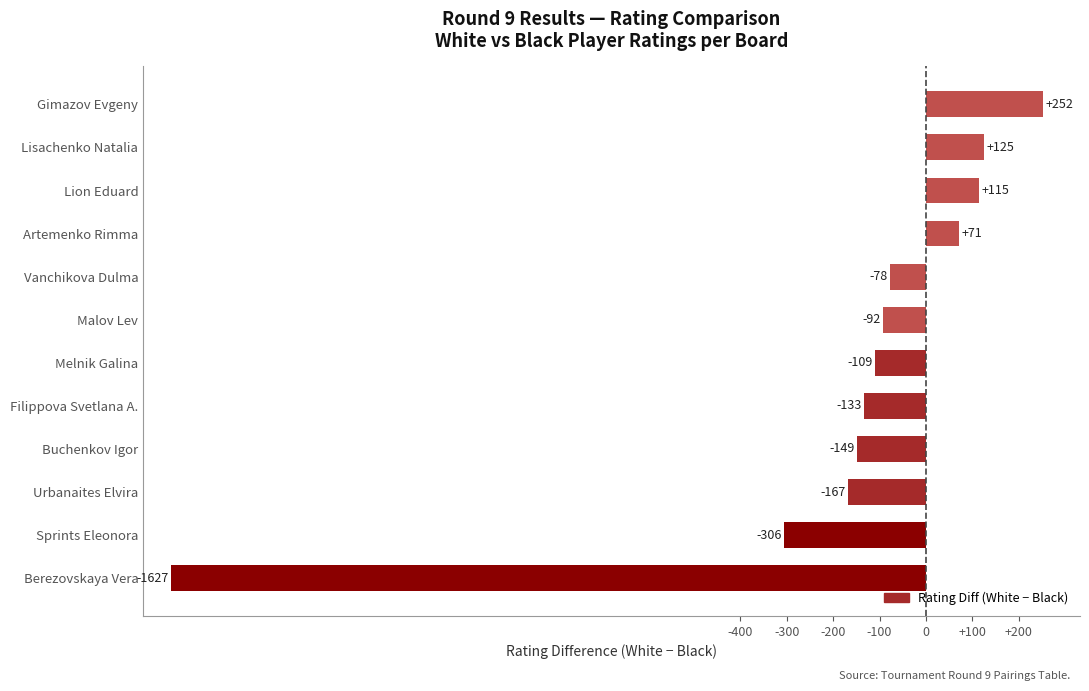

What value does the data have at Urbanaites Elvira, to the nearest 10?

-170